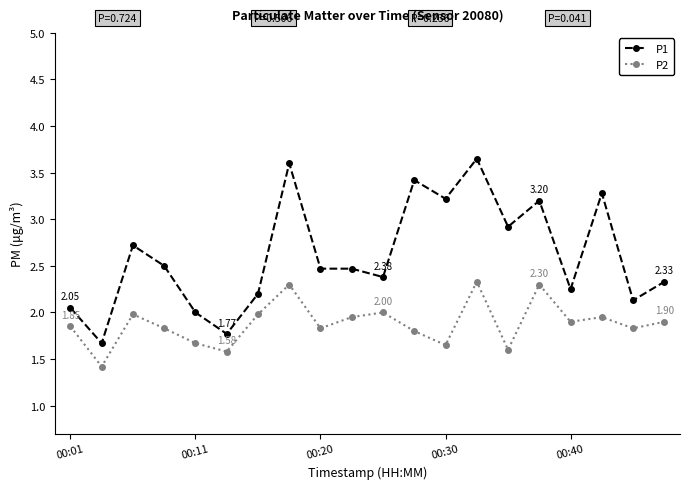

Is this an area chart (filled region under the line)?

No